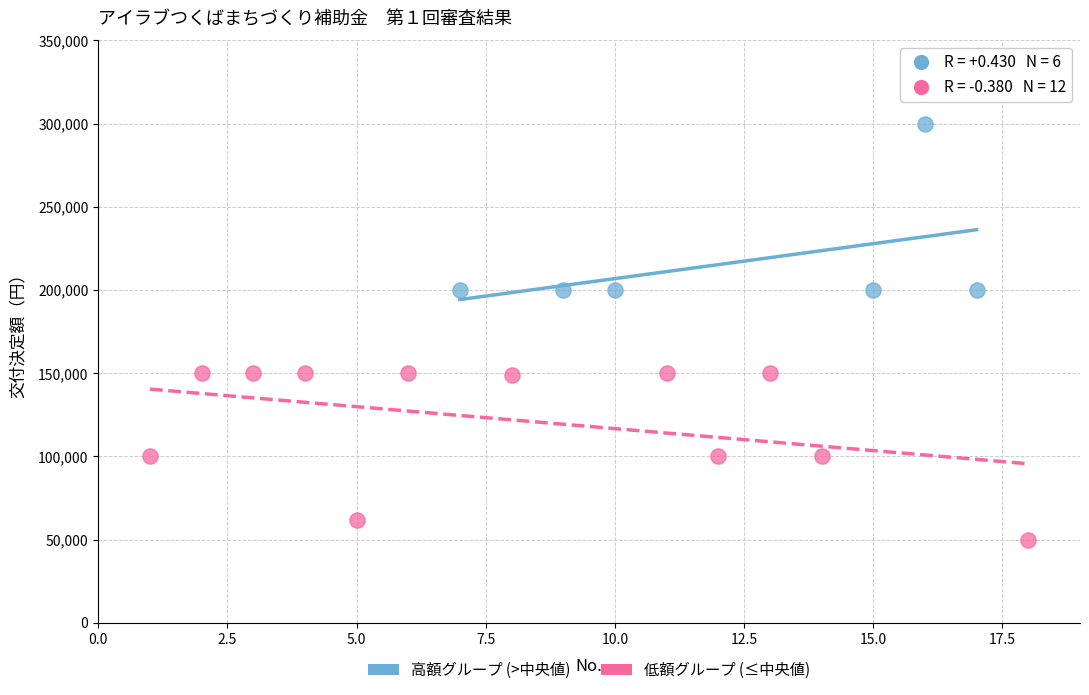

Which series reaches the minimum Y coordinate?

低額グループ (≤中央値)